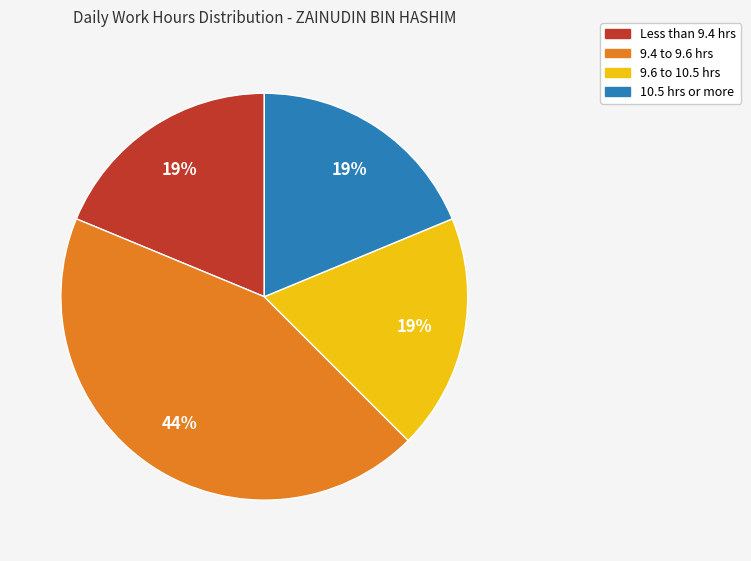

Does any single category account for the majority?

No